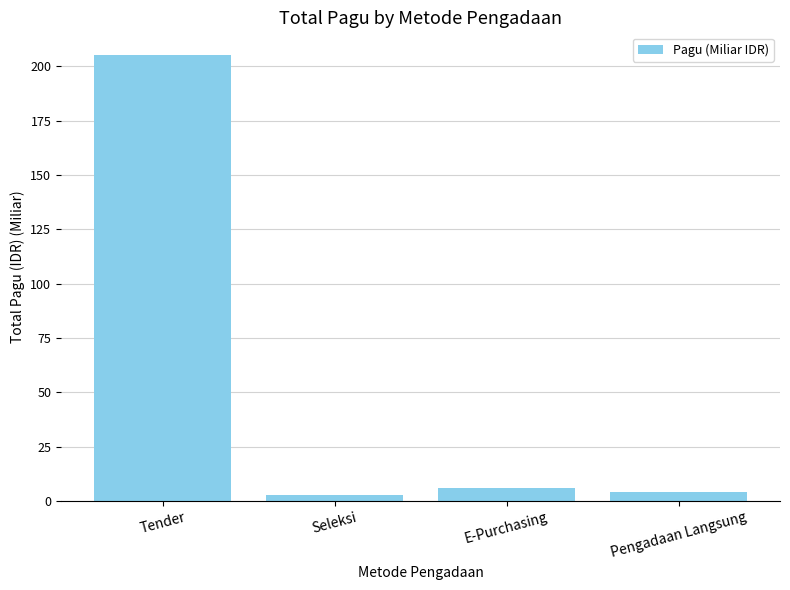

At which label is the value closest to 104?

E-Purchasing